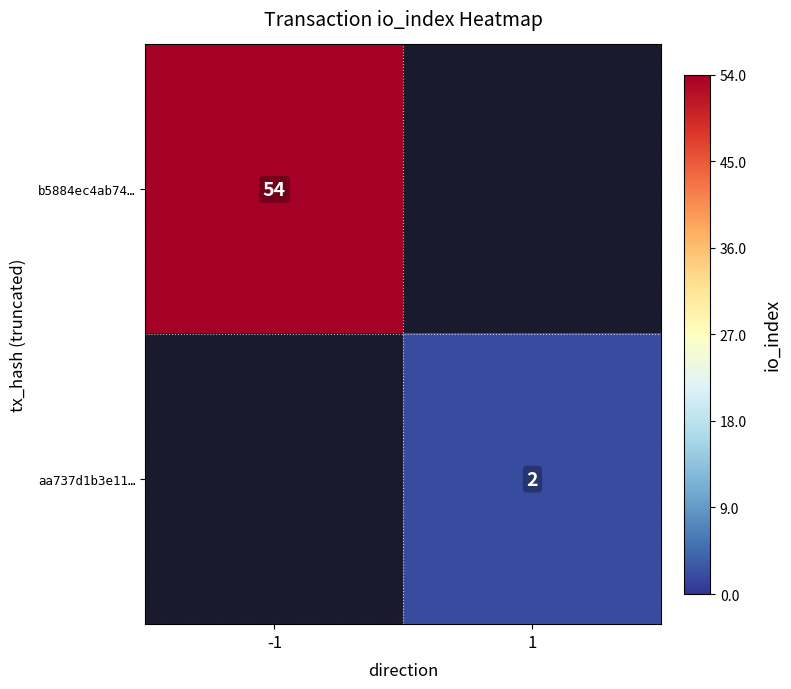

Is it true that aa737d1b3e11… equals 1 at 1?

False